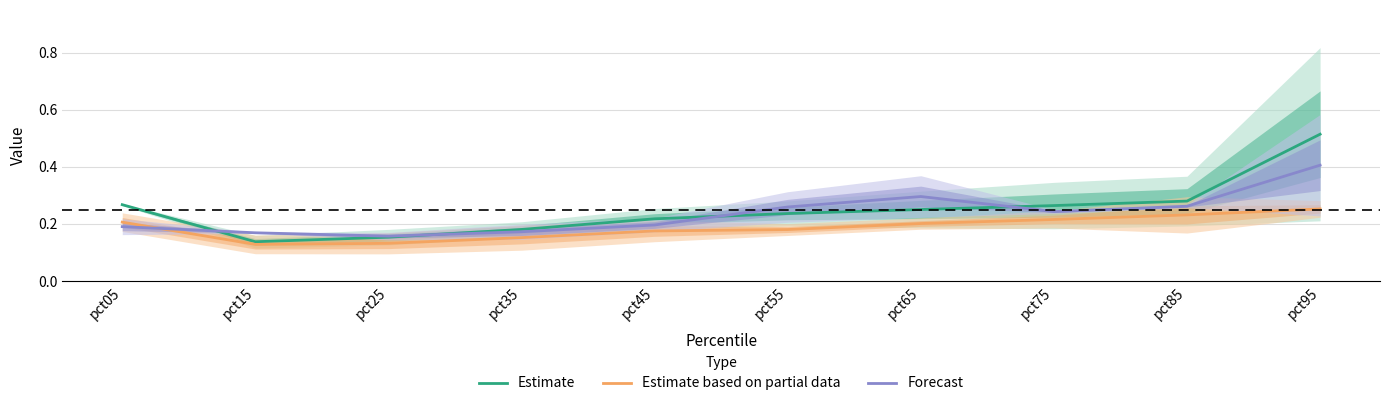

What is the value of the Estimate based on partial data point at the 4th from the left?

0.2